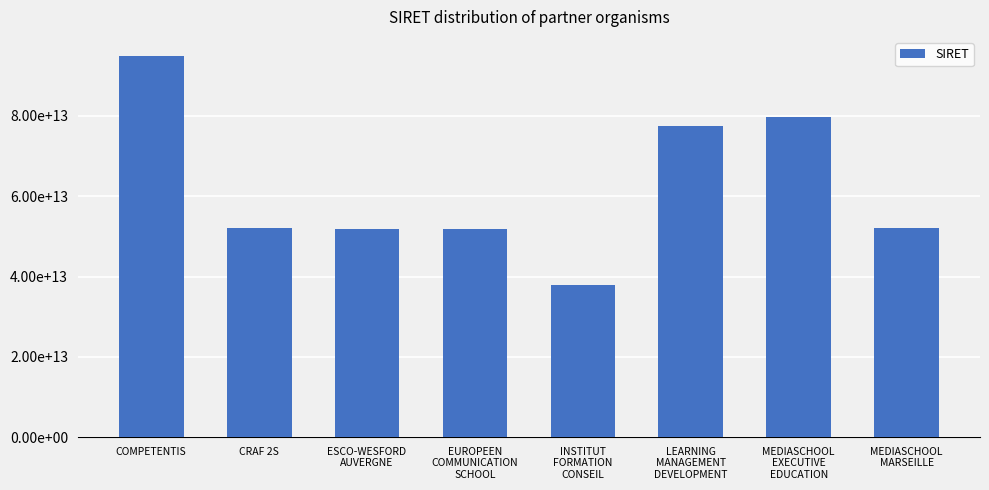

What is the change in value from CRAF 2S to ESCO-WESFORD
AUVERGNE?

-96238700002